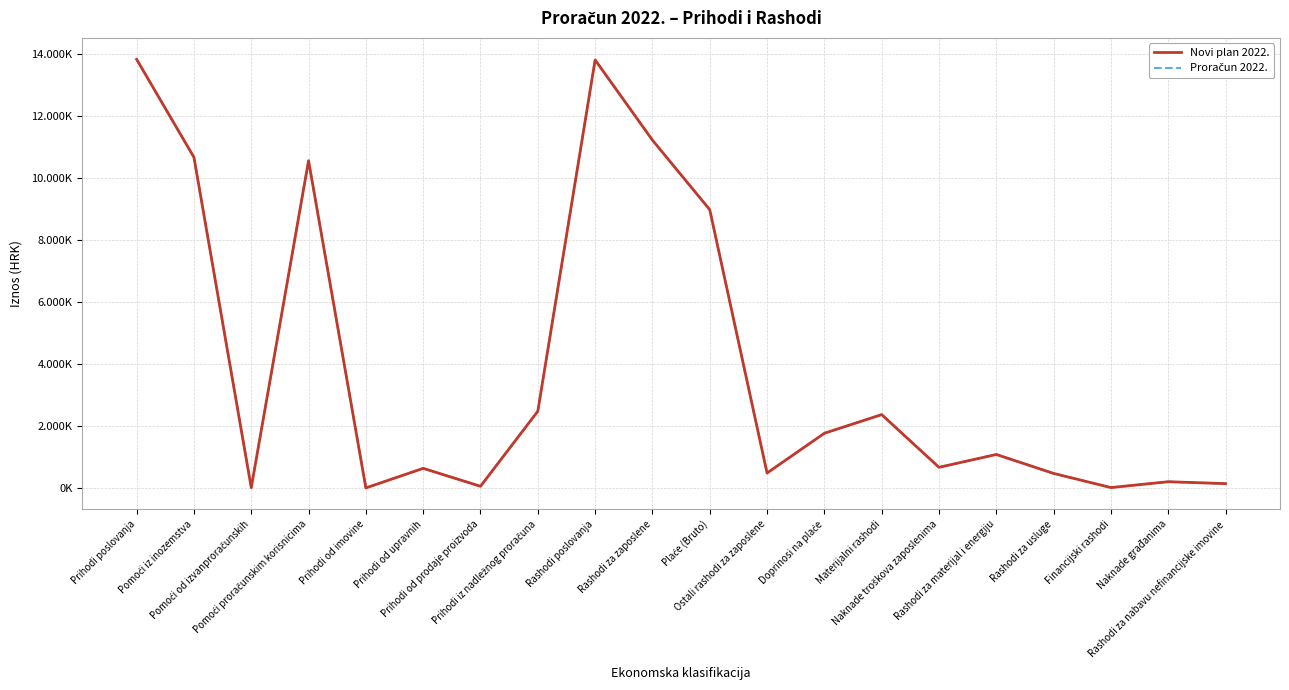

At how many categories does at least one series exceed 13700232?

2